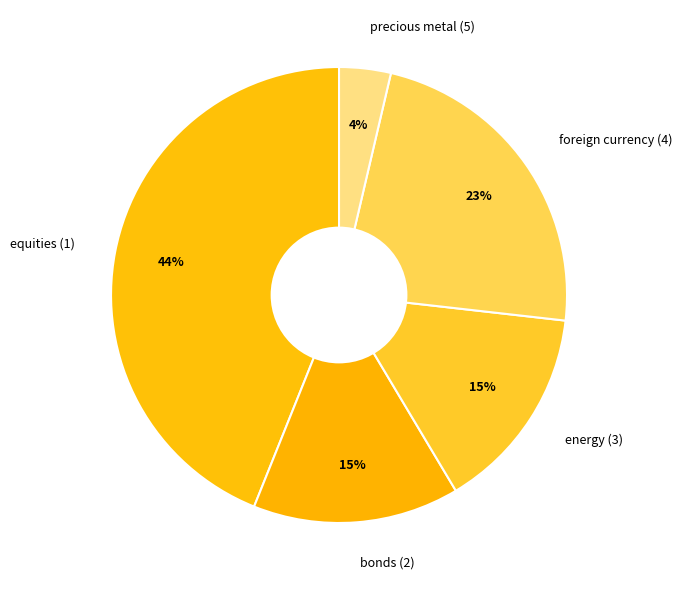

Is there any slice that represents more than half of the pie?

No